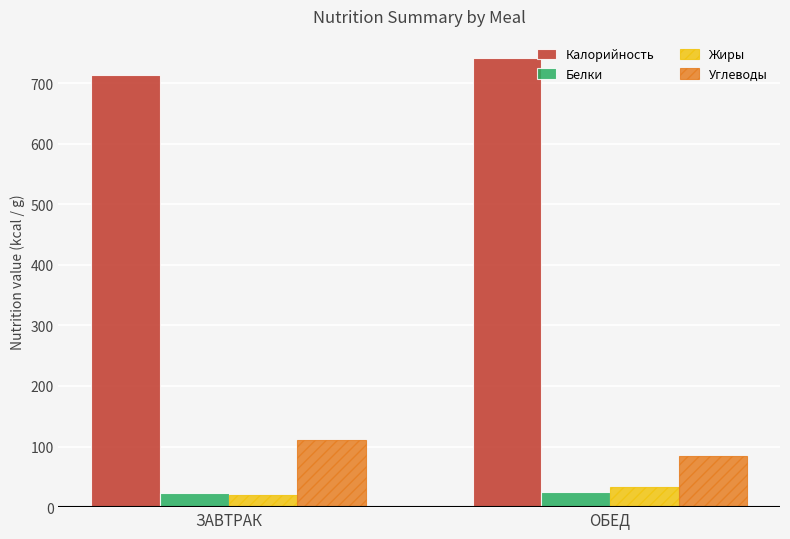

Rank the series by their maximum value, from lowest to highest.

Белки, Жиры, Углеводы, Калорийность